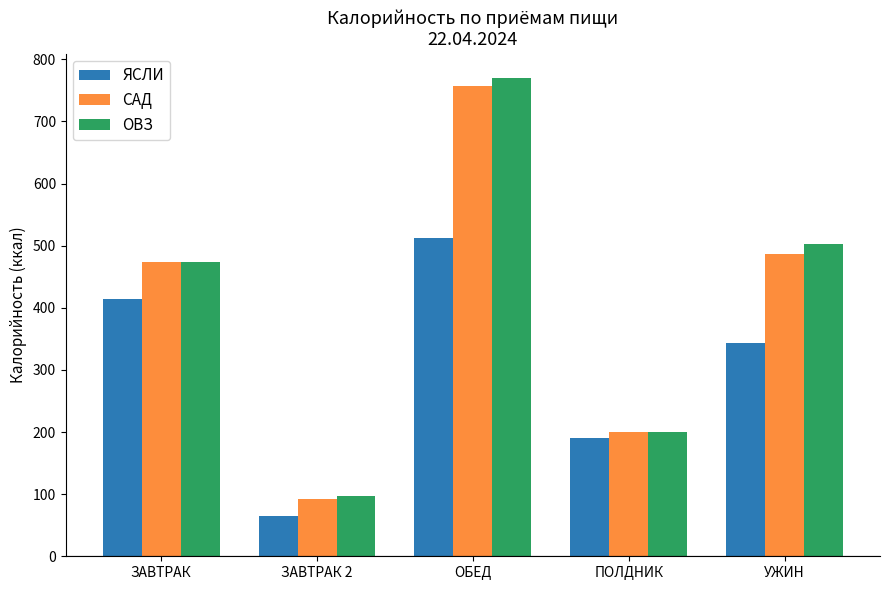

Which label corresponds to the smallest value in the chart?

ЗАВТРАК 2